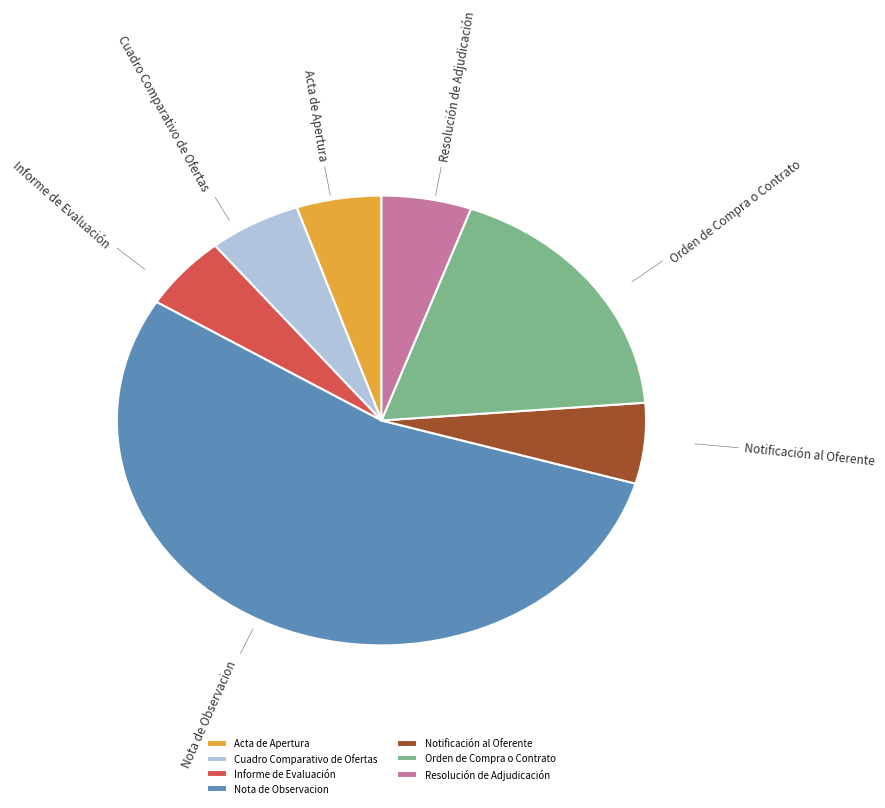

Which category has the biggest portion of the pie?

Nota de Observacion